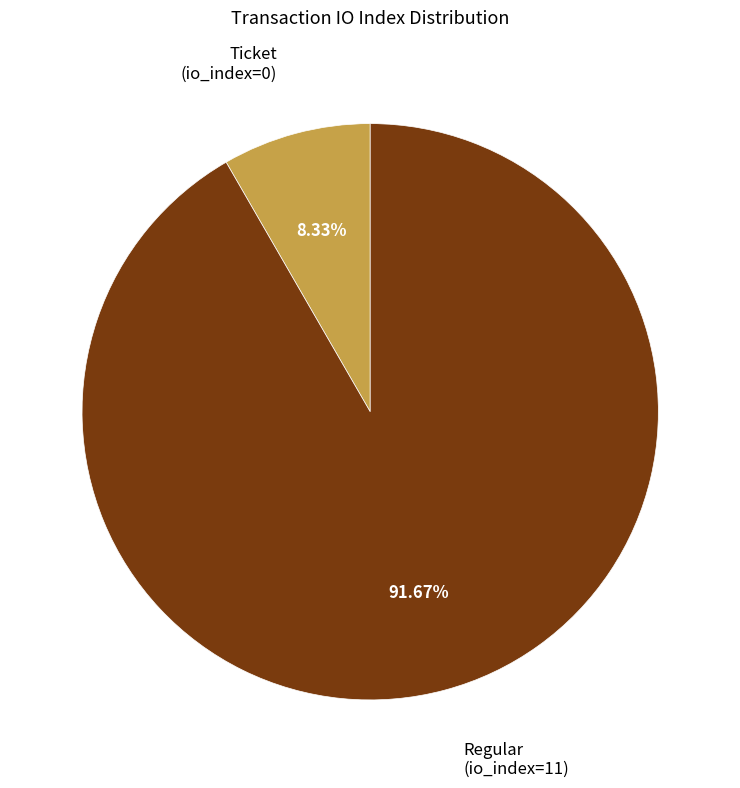

Is there any slice that represents more than half of the pie?

Yes